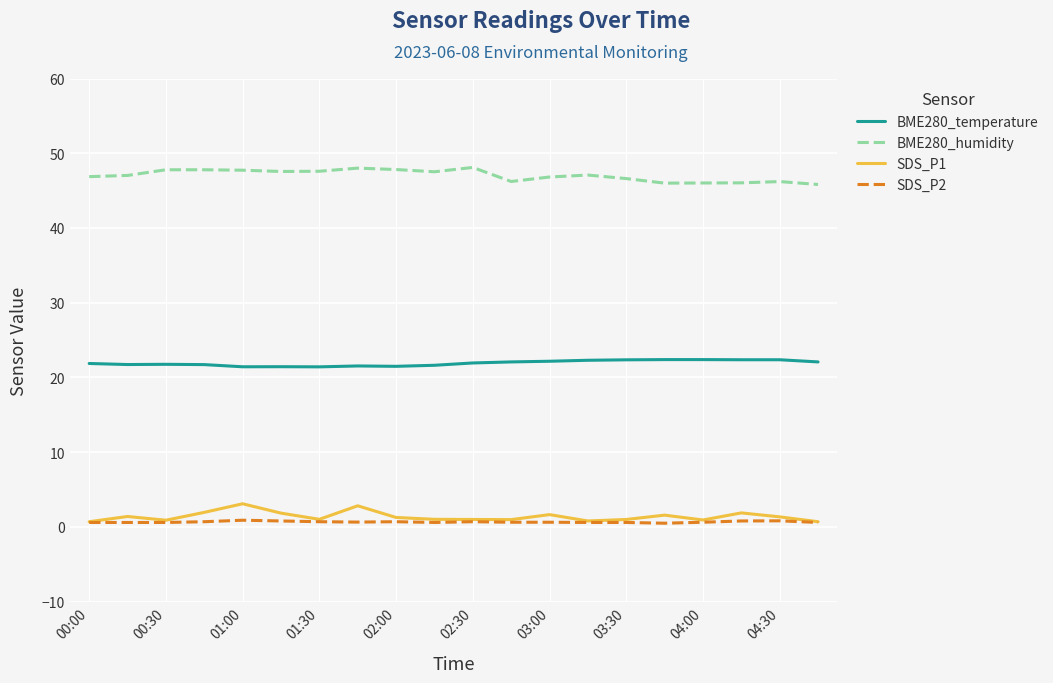

At how many categories does at least one series exceed 25?

20